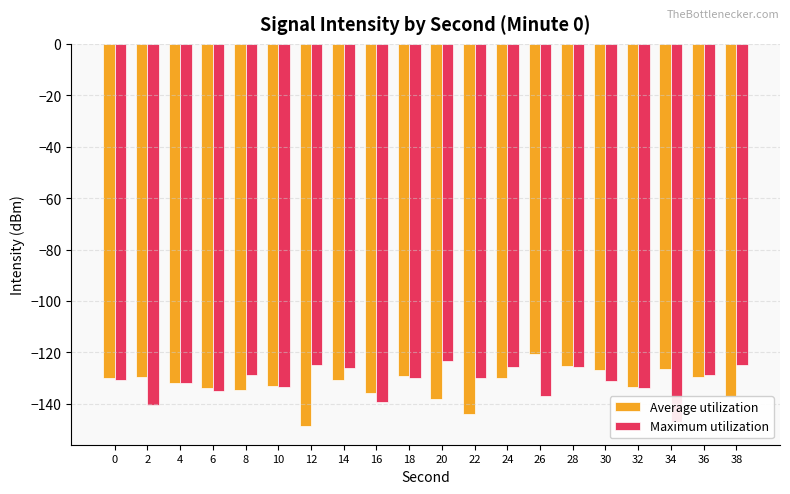

Reading right to left, extract all data points from this chart.

Average utilization: -136.8	-129.6	-126.5	-133.3	-126.9	-125.4	-120.8	-130.1	-144.1	-138.0	-129.3	-136.0	-130.9	-148.5	-133.1	-134.8	-133.8	-131.8	-129.7	-130.1
Maximum utilization: -125.0	-128.9	-146.9	-133.7	-131.2	-125.5	-137.1	-125.8	-130.0	-123.5	-129.8	-139.5	-126.0	-124.9	-133.6	-128.8	-135.1	-131.9	-140.4	-130.9